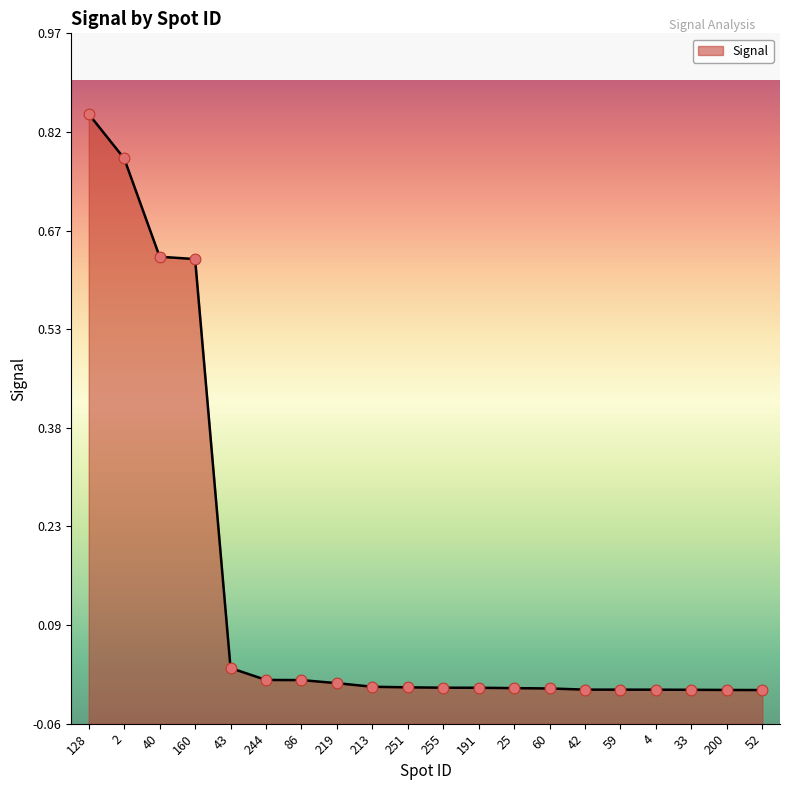

Which has a higher value, 33 or 2?

2